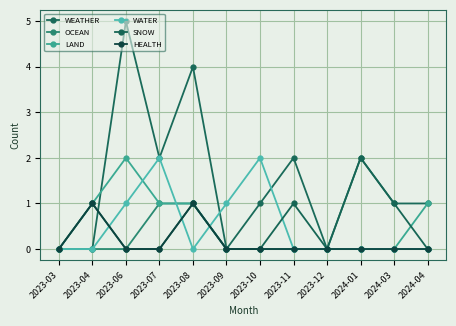

How many interior local peaks does the WEATHER series have?

4